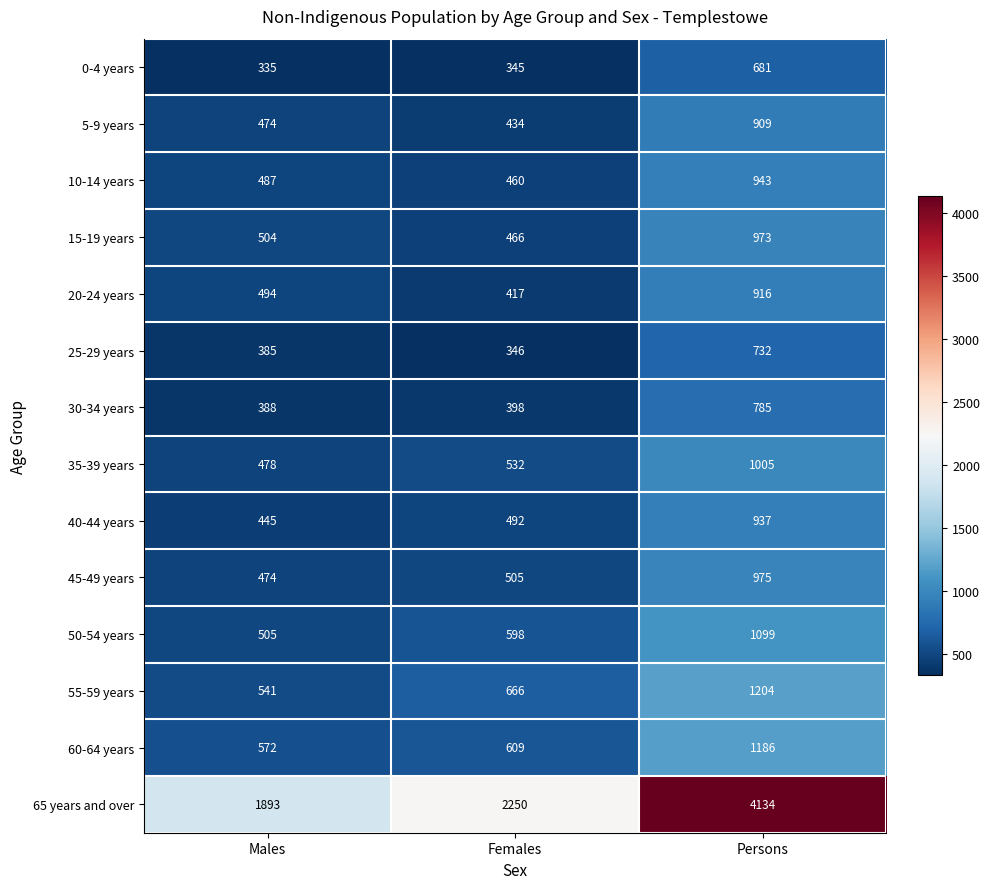

At Females, list the series in order from smallest to largest.

0-4 years, 25-29 years, 30-34 years, 20-24 years, 5-9 years, 10-14 years, 15-19 years, 40-44 years, 45-49 years, 35-39 years, 50-54 years, 60-64 years, 55-59 years, 65 years and over